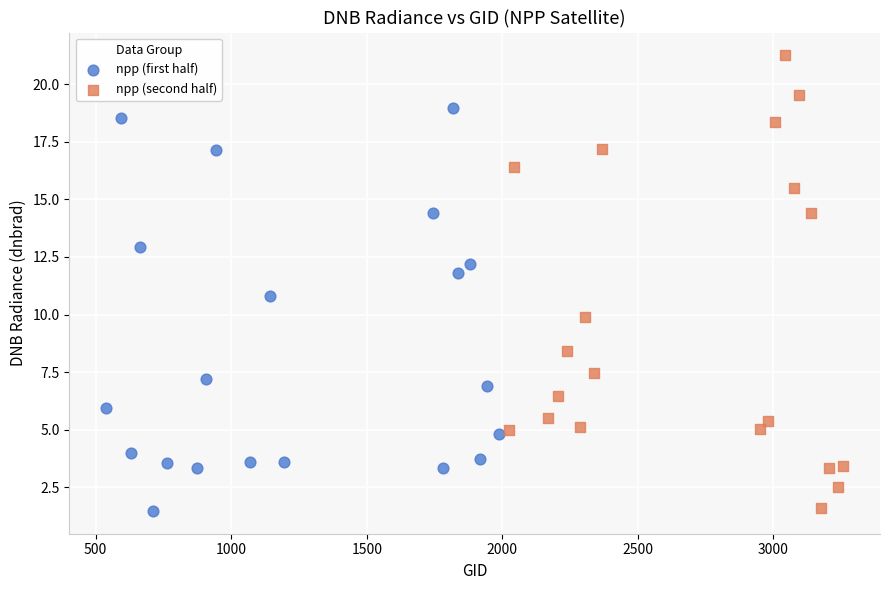

Which series contains the highest Y value?

npp (second half)